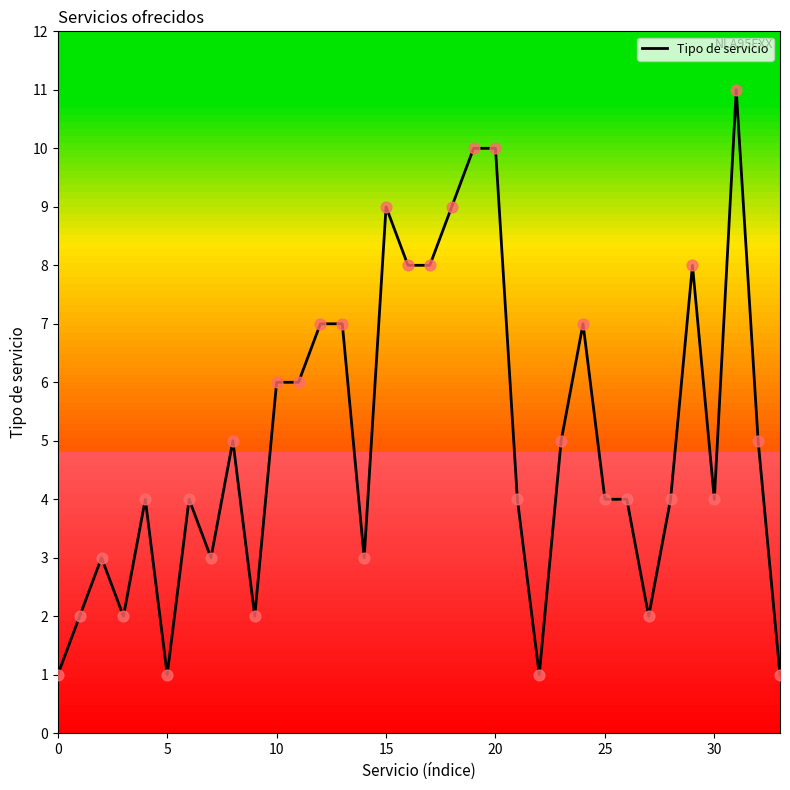

What is the maximum value shown in the chart?

11